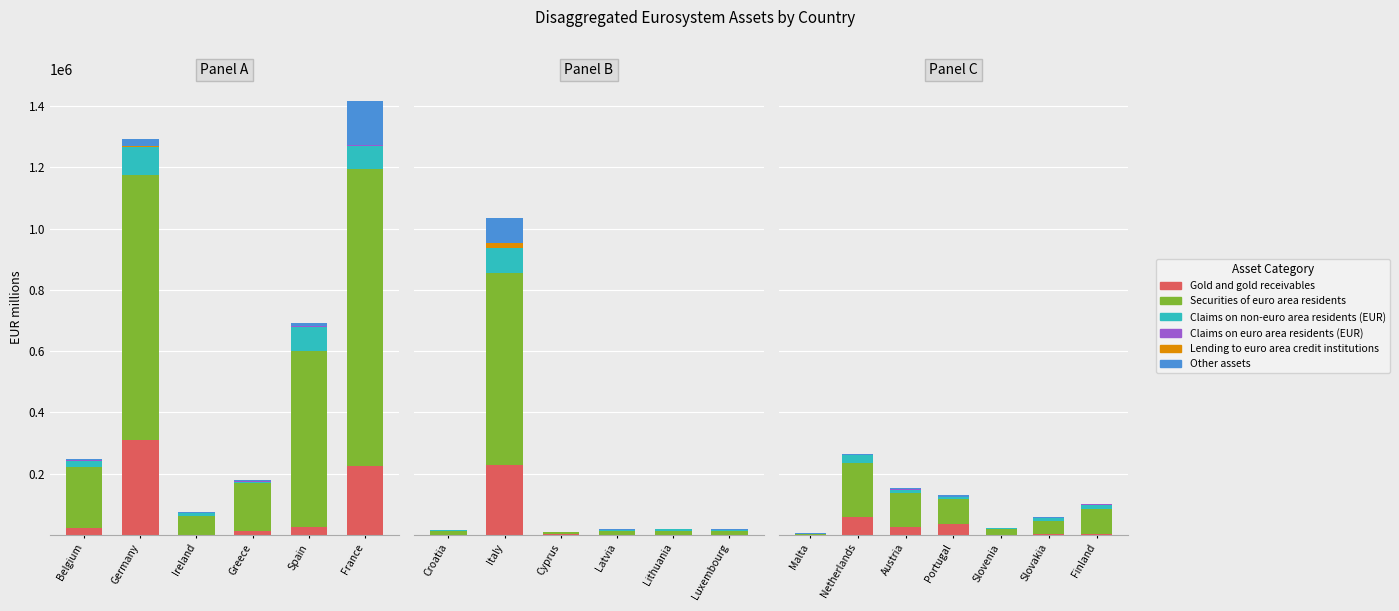

Between Austria and Portugal, which series saw the biggest shift?

Securities of euro area residents